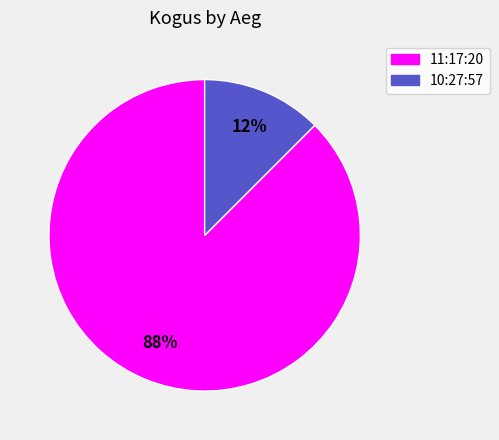

What is the smallest slice in the pie chart?

10:27:57